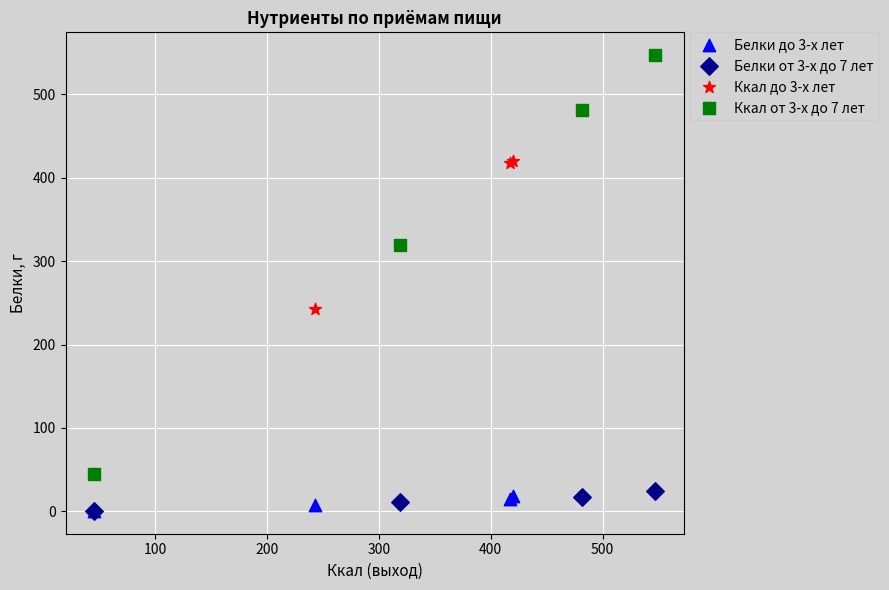

Which series contains the highest Y value?

Ккал от 3-х до 7 лет